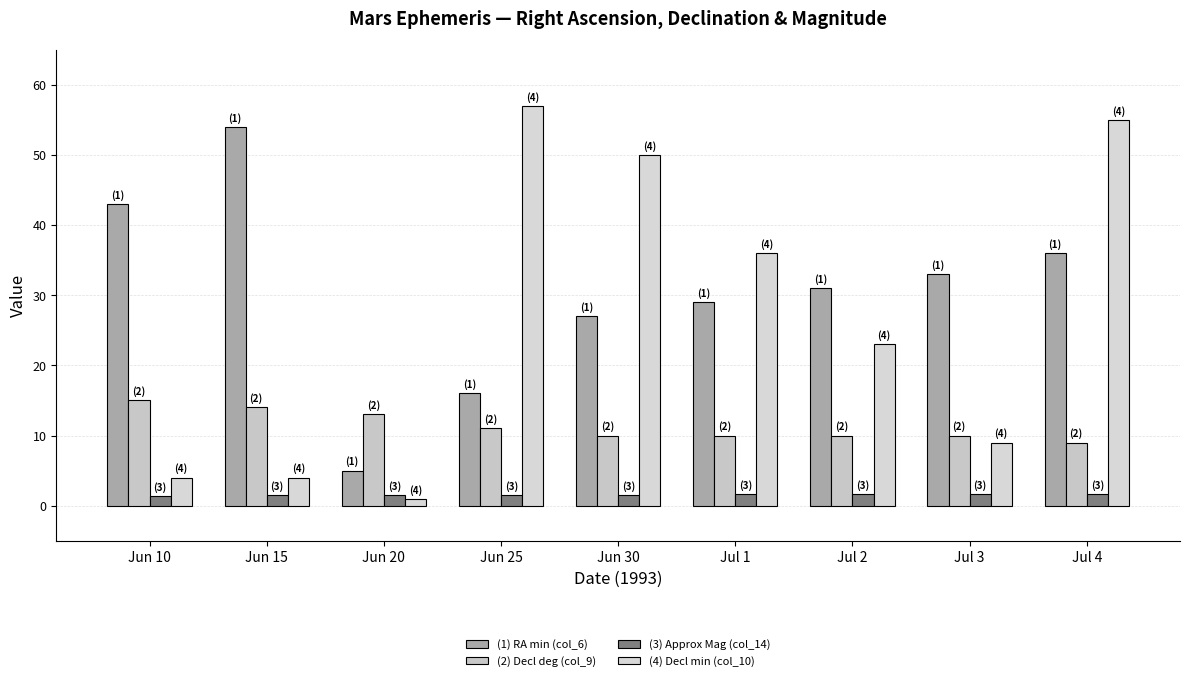

How many bars are there in total?

36